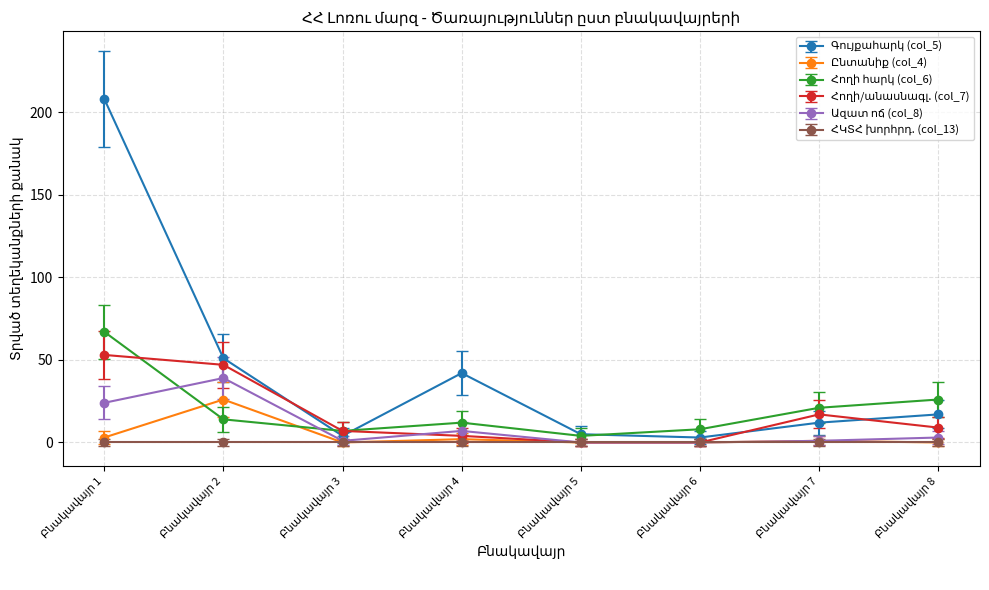

What is the greatest value displayed?

208